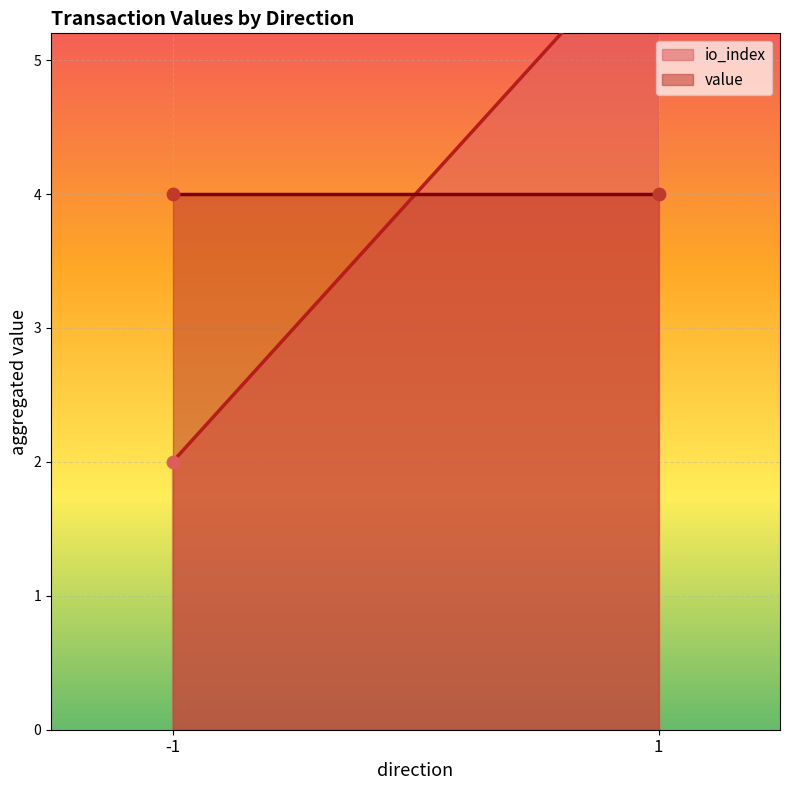

What are all the series names shown in the legend?

io_index, value